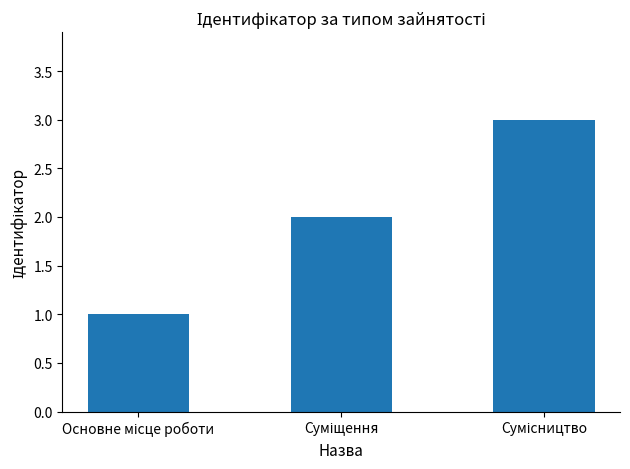

What is the maximum value shown in the chart?

3